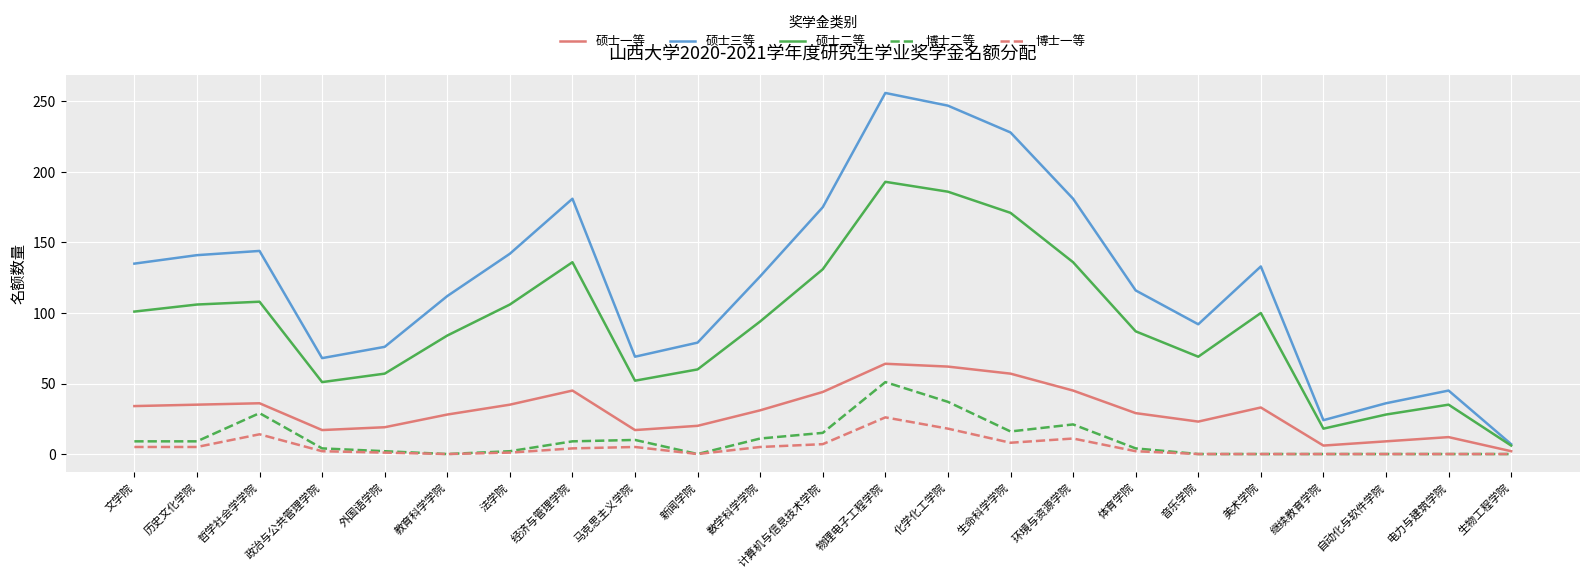

Between 历史文化学院 and 生命科学学院, which series saw the biggest shift?

硕士三等